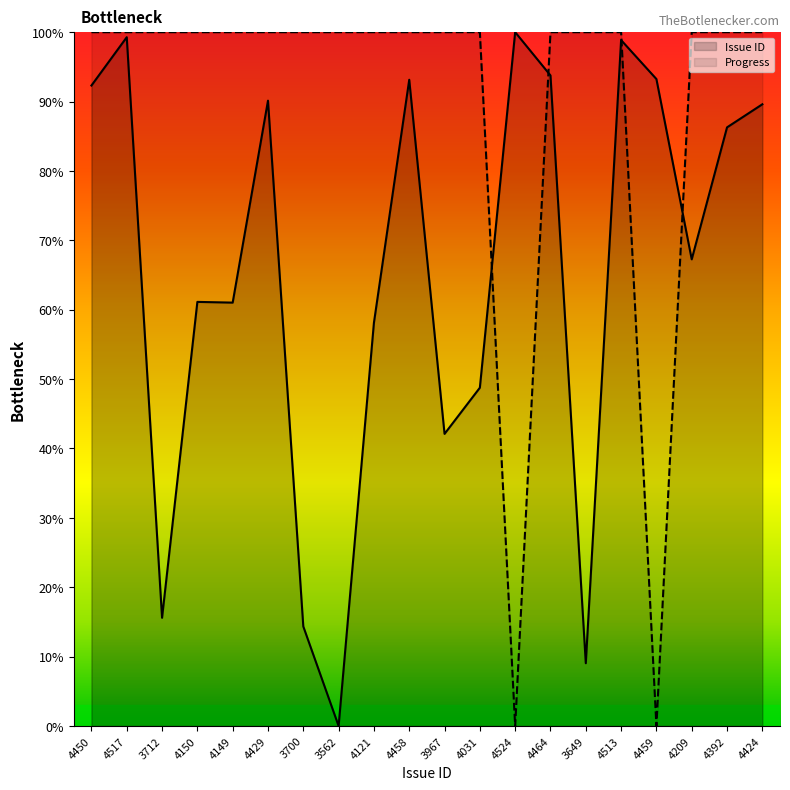

List the series in order of their peak value, lowest first.

Issue ID, Progress